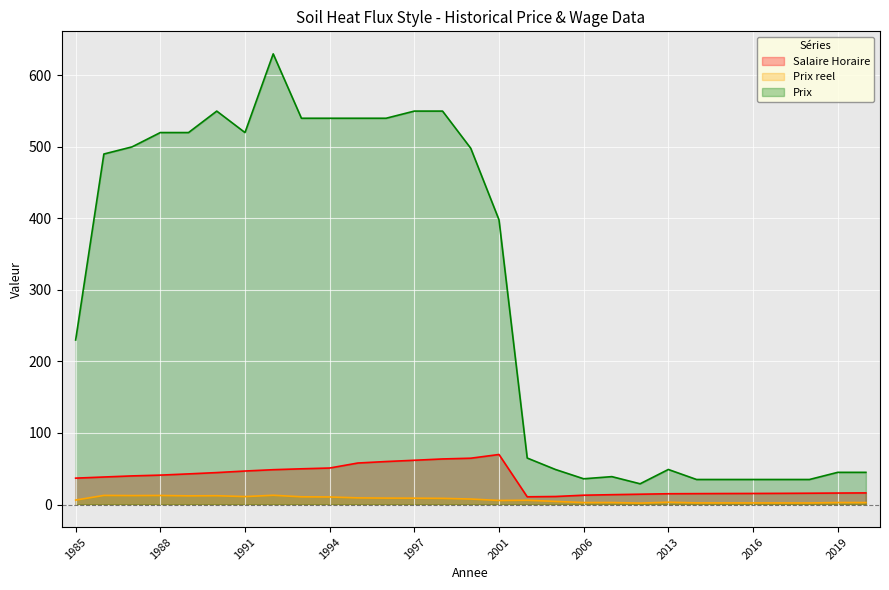

Does the chart display data point markers on the line(s)?

No